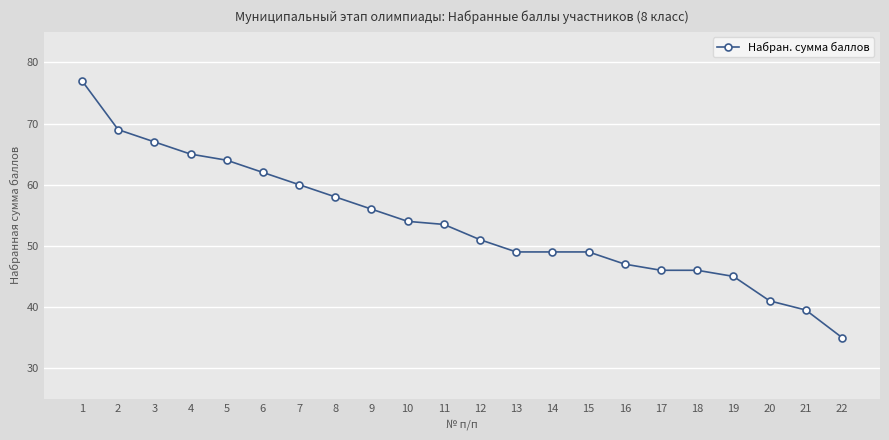

What is the difference between the maximum and minimum values?

42.0